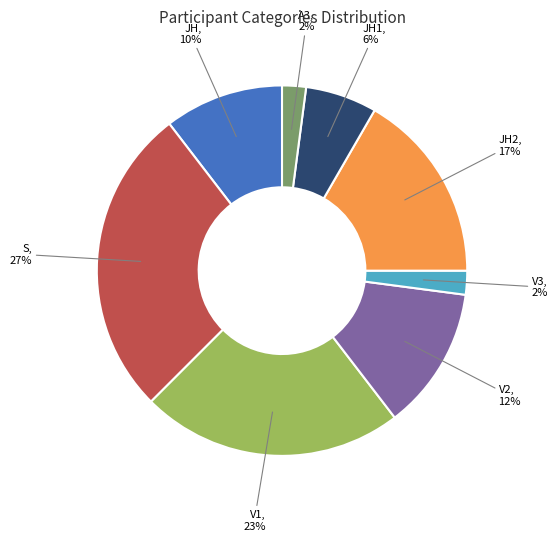

To the nearest percent, what is the average slice percentage?

12%